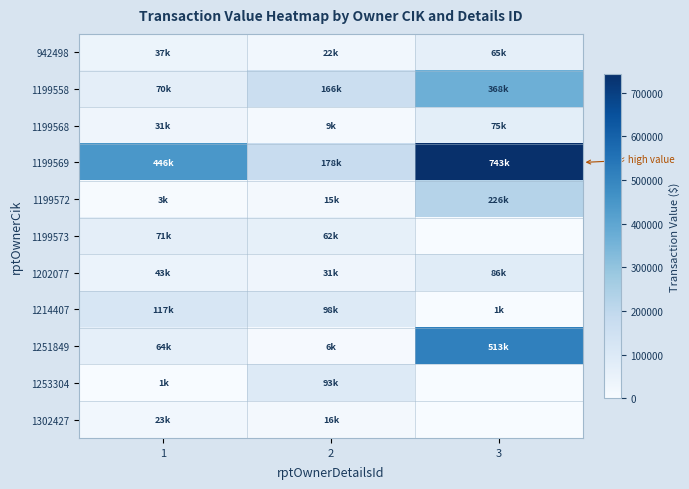

At 2, list the series in order from largest to smallest.

1199569, 1199558, 1214407, 1253304, 1199573, 1202077, 942498, 1302427, 1199572, 1199568, 1251849